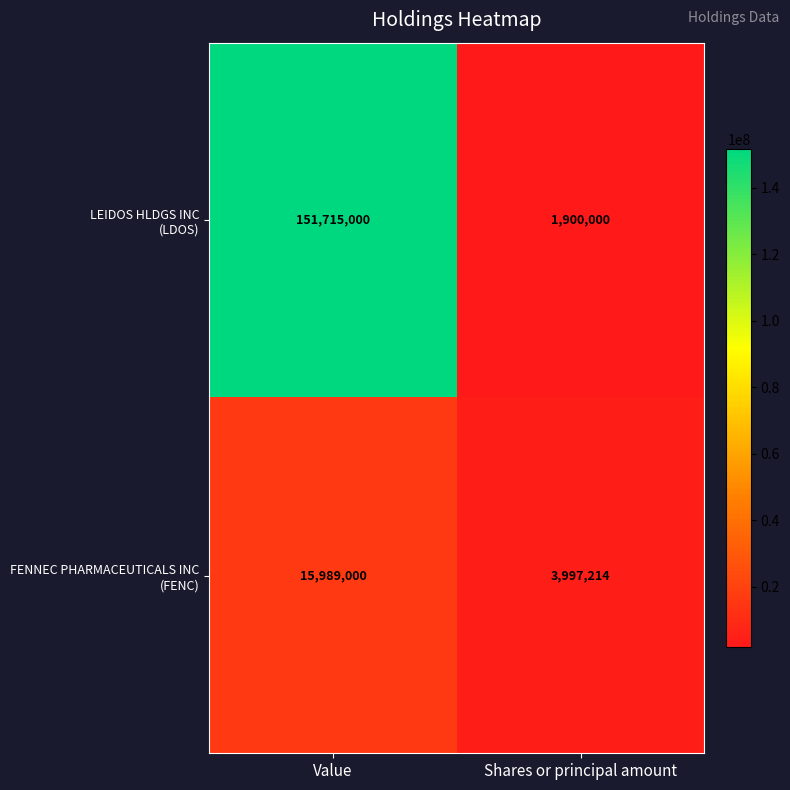

At which category is the sum across all series the highest?

Value